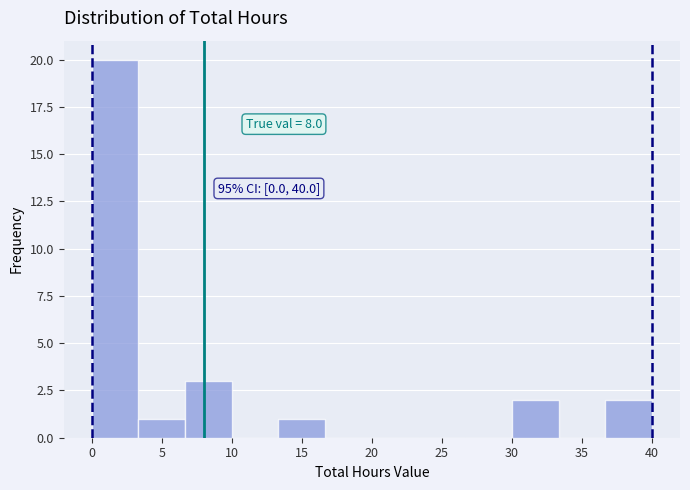

Which range on the x-axis has the tallest bar?

0.0 to 3.5